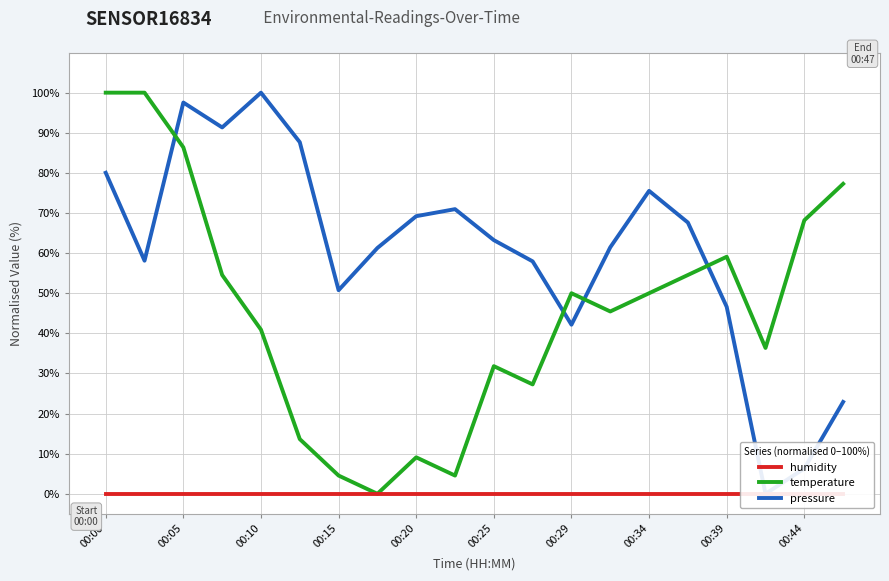

What is the value of the pressure point at the 3rd from the left?

97.5